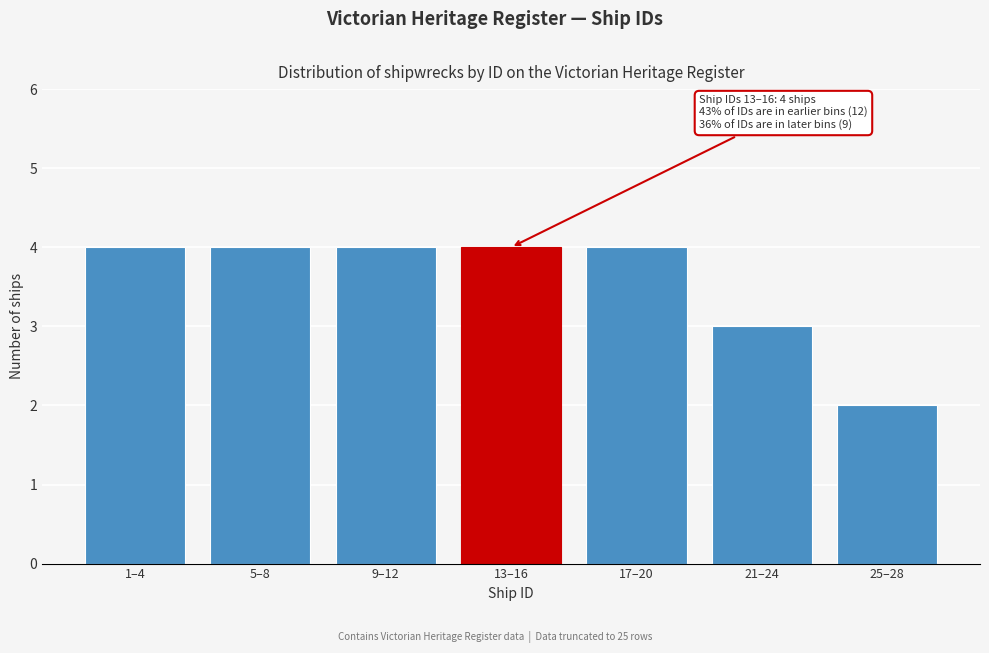

Reading left to right, extract all data points from this chart.

1–4=4	5–8=4	9–12=4	13–16=4	17–20=4	21–24=3	25–28=2